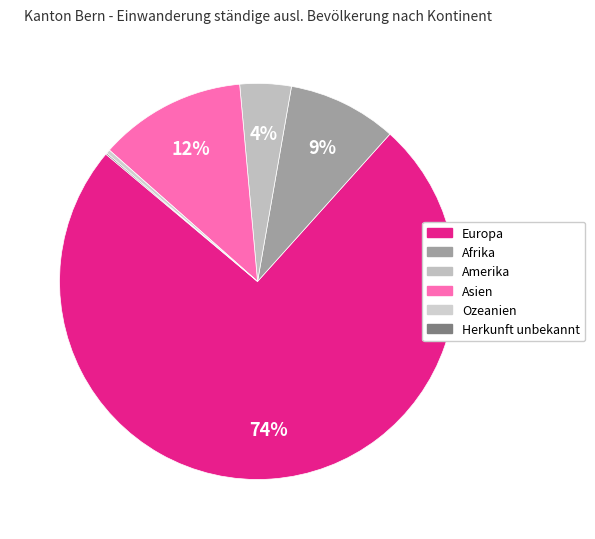

To the nearest percent, what is the difference between the Europa and Ozeanien slice percentages?

74%